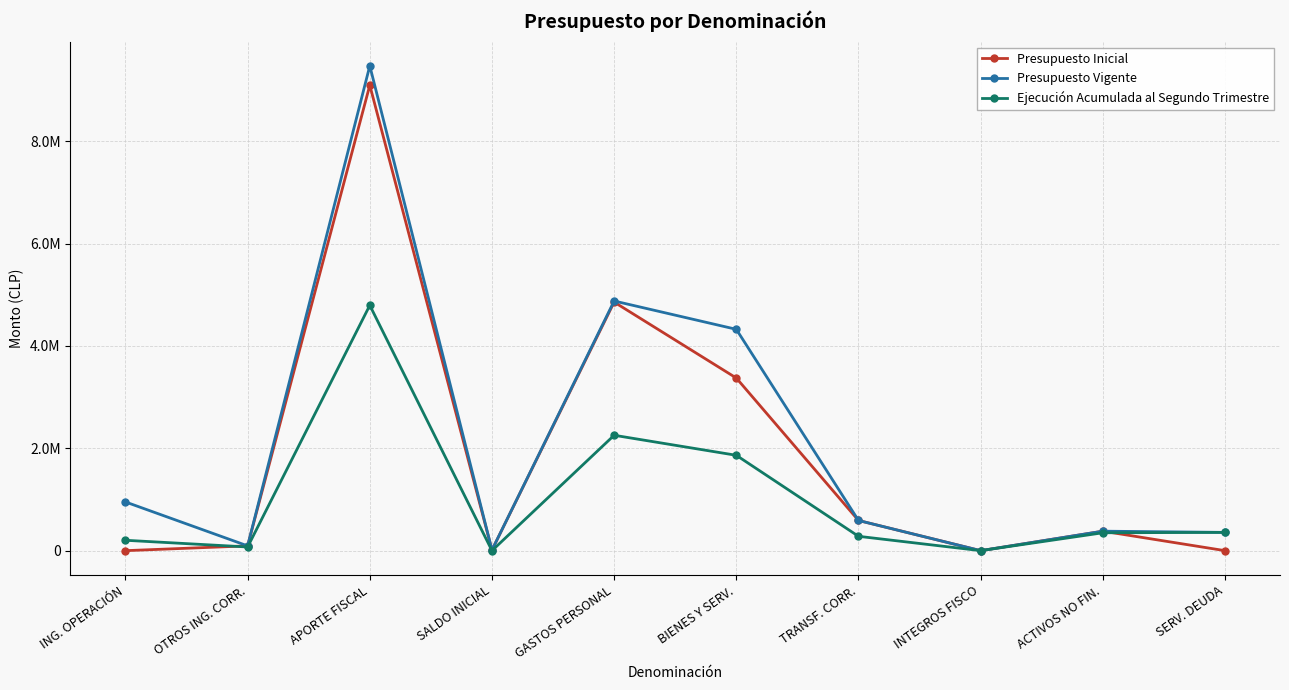

Does the chart have visible grid lines?

Yes